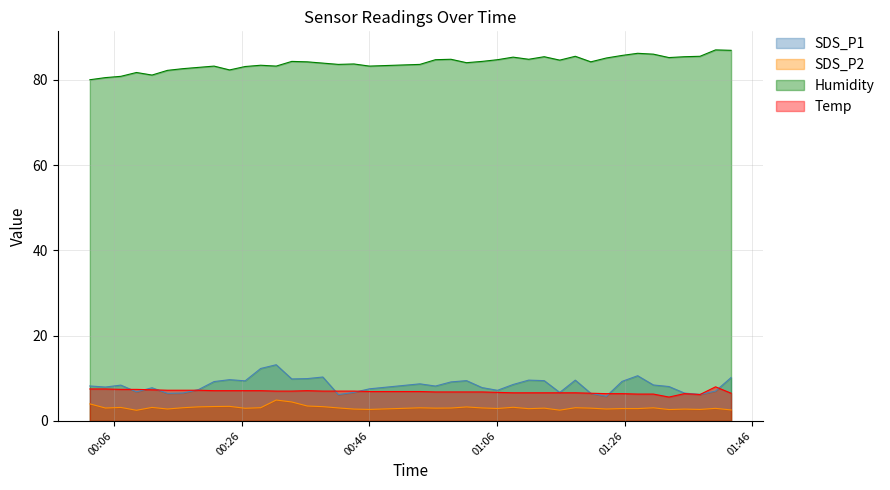

Is it true that SDS_P1 equals 5.8 at 2022/03/18 01:23:07?

True